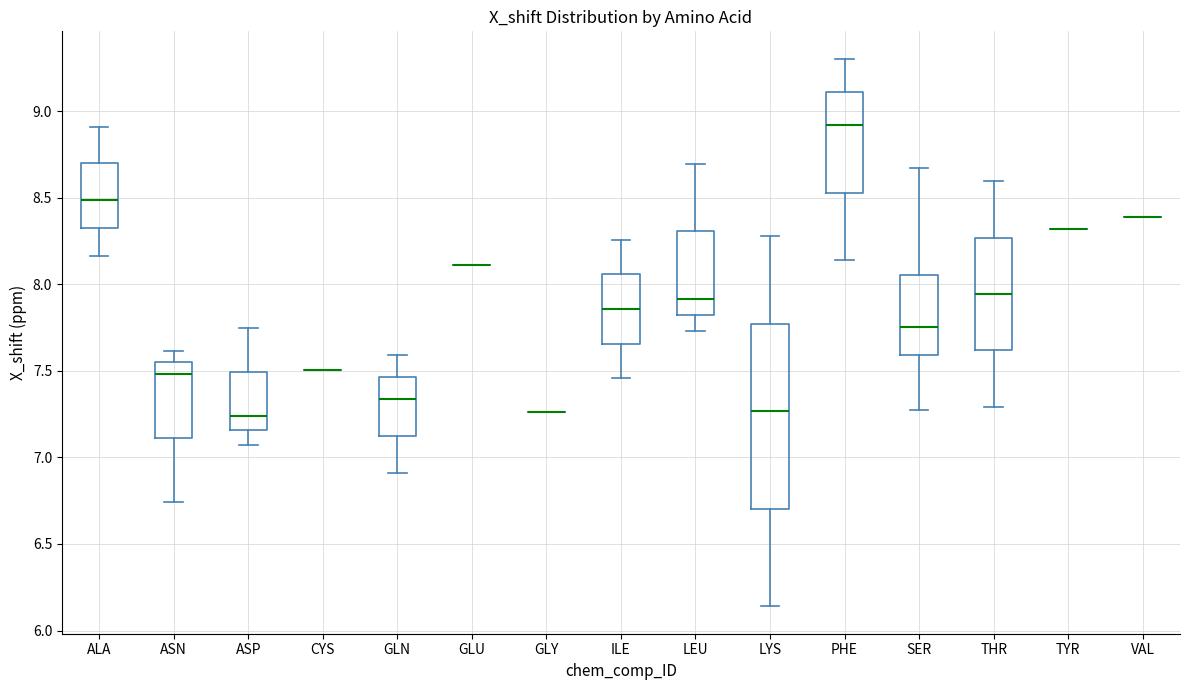

Reading left to right, read every box against the y-axis: the position of its median line, the range the box covers, and the ends of its whiskers. The values are not printed on the chart, so give them approximately, as read against the axis.

ALA: median 8.50, box 8.35 to 8.70, whiskers 8.15 to 8.90
ASN: median 7.50, box 7.10 to 7.55, whiskers 6.75 to 7.60
ASP: median 7.25, box 7.15 to 7.50, whiskers 7.05 to 7.75
CYS: box collapsed to a line at 7.50, whiskers 7.50 to 7.50
GLN: median 7.35, box 7.10 to 7.45, whiskers 6.90 to 7.60
GLU: box collapsed to a line at 8.10, whiskers 8.10 to 8.10
GLY: box collapsed to a line at 7.25, whiskers 7.25 to 7.25
ILE: median 7.85, box 7.65 to 8.05, whiskers 7.45 to 8.25
LEU: median 7.90, box 7.80 to 8.30, whiskers 7.75 to 8.70
LYS: median 7.25, box 6.70 to 7.75, whiskers 6.15 to 8.30
PHE: median 8.90, box 8.55 to 9.10, whiskers 8.15 to 9.30
SER: median 7.75, box 7.60 to 8.05, whiskers 7.25 to 8.65
THR: median 7.95, box 7.60 to 8.25, whiskers 7.30 to 8.60
TYR: box collapsed to a line at 8.30, whiskers 8.30 to 8.30
VAL: box collapsed to a line at 8.40, whiskers 8.40 to 8.40